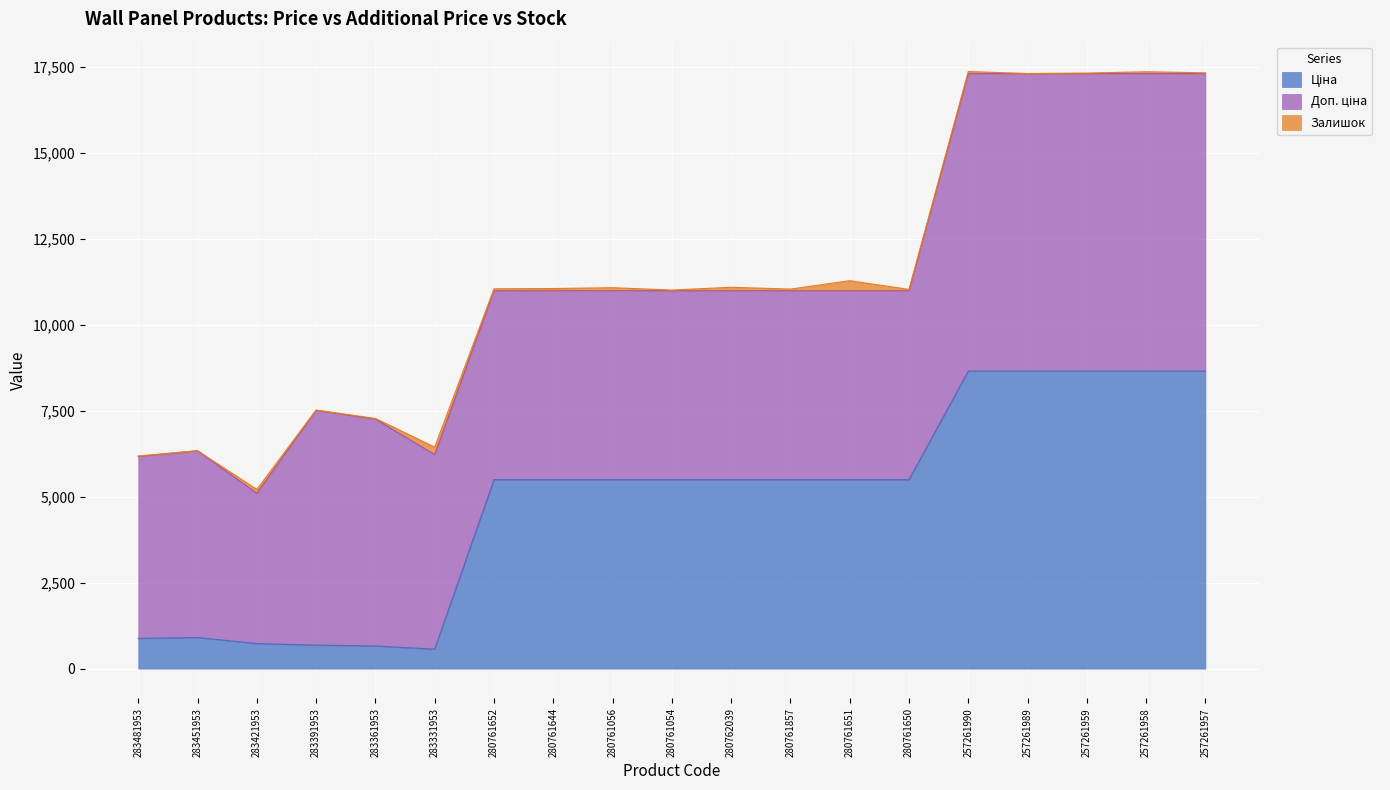

How many interior local peaks does the Залишок series have?

7